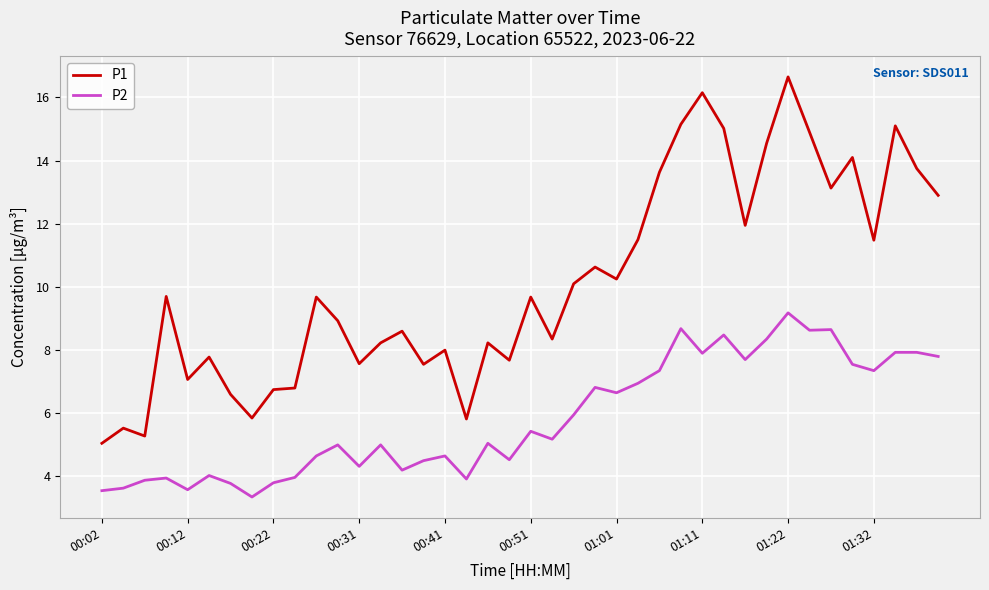

True or false: P2 and P1 cross at least once.

False